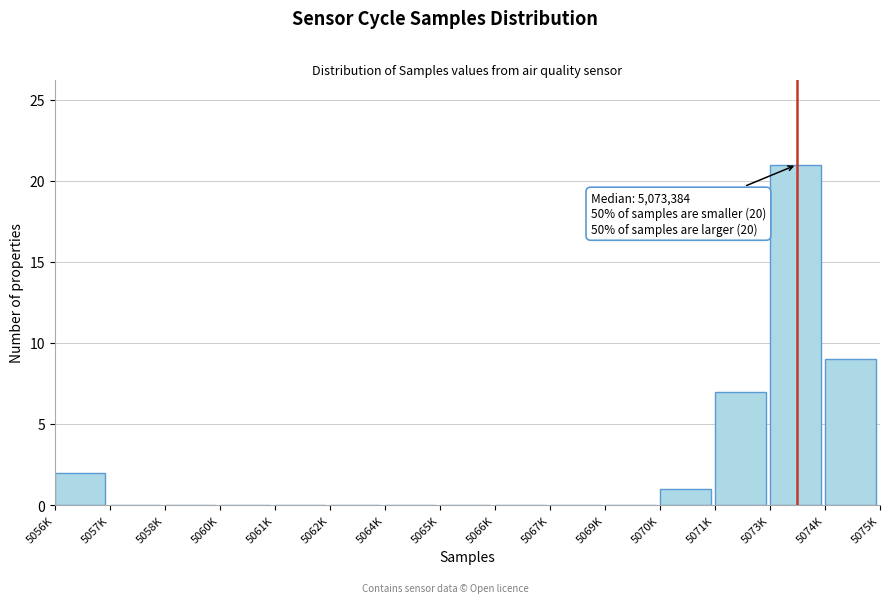

Reading left to right, what are all the values shown in this chart?

5056K=2	5057K=0	5058K=0	5060K=0	5061K=0	5062K=0	5064K=0	5065K=0	5066K=0	5067K=0	5069K=0	5070K=1	5071K=7	5073K=21	5074K=9